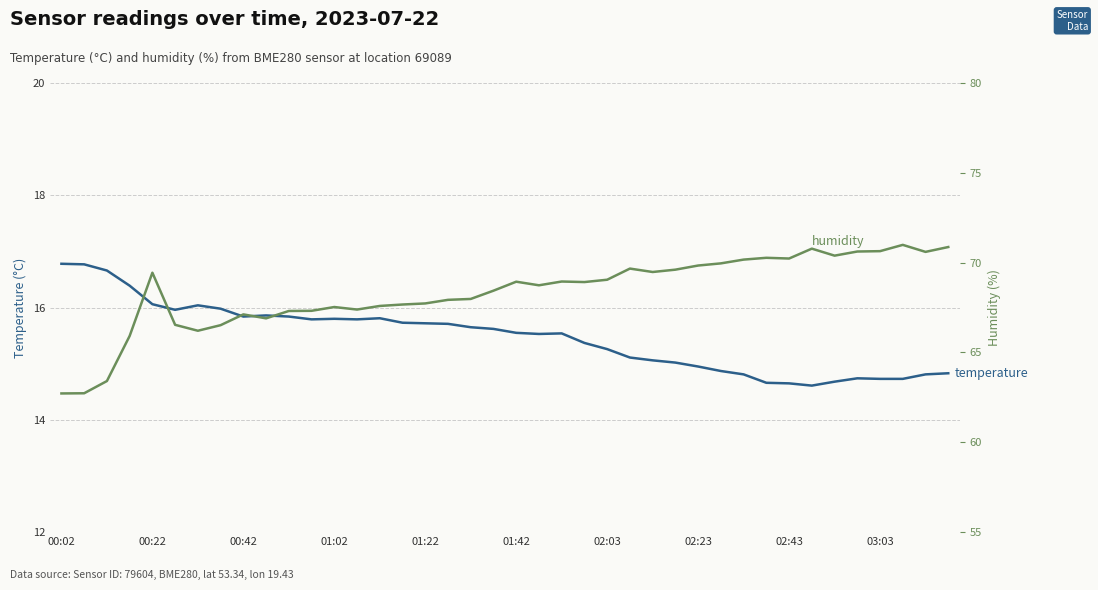

Read the humidity value at 29.

70.0